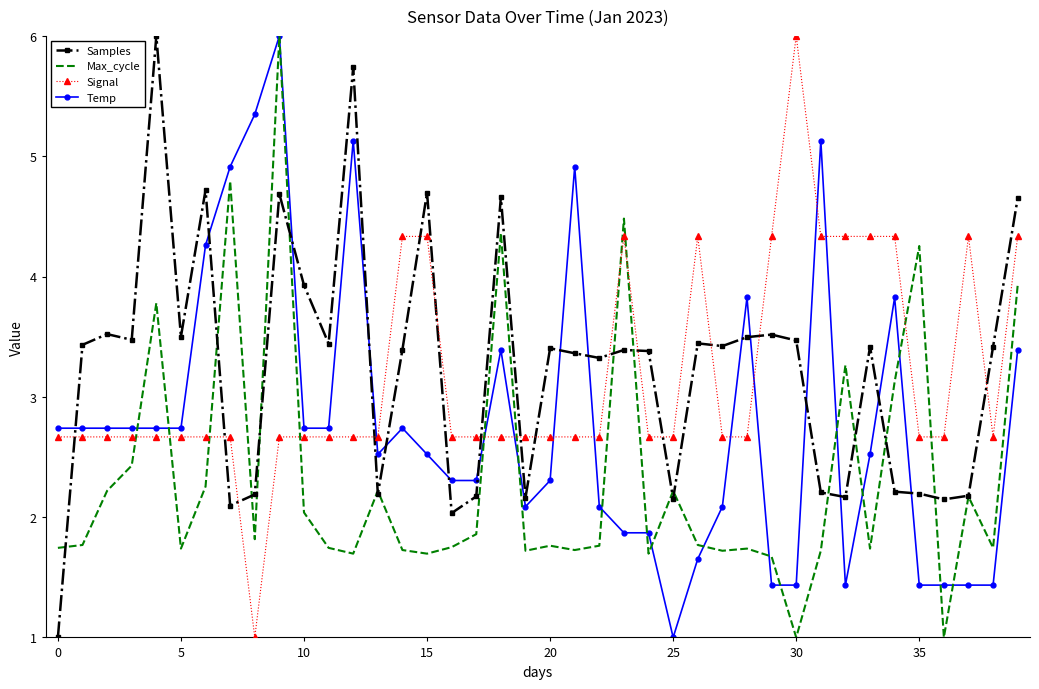

What is the highest value of the Temp series?

6.0